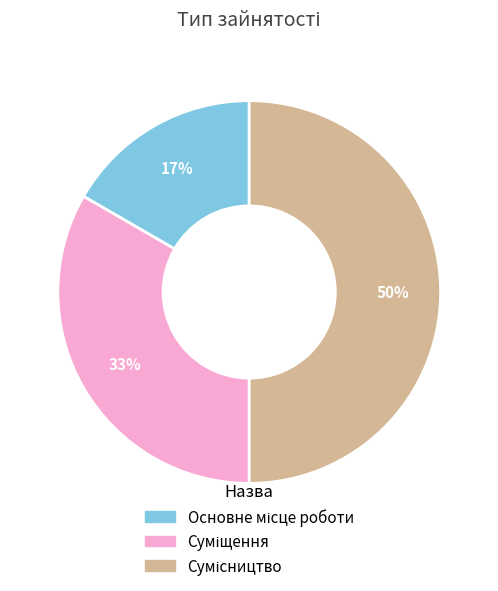

To the nearest percent, what is the average slice percentage?

33%